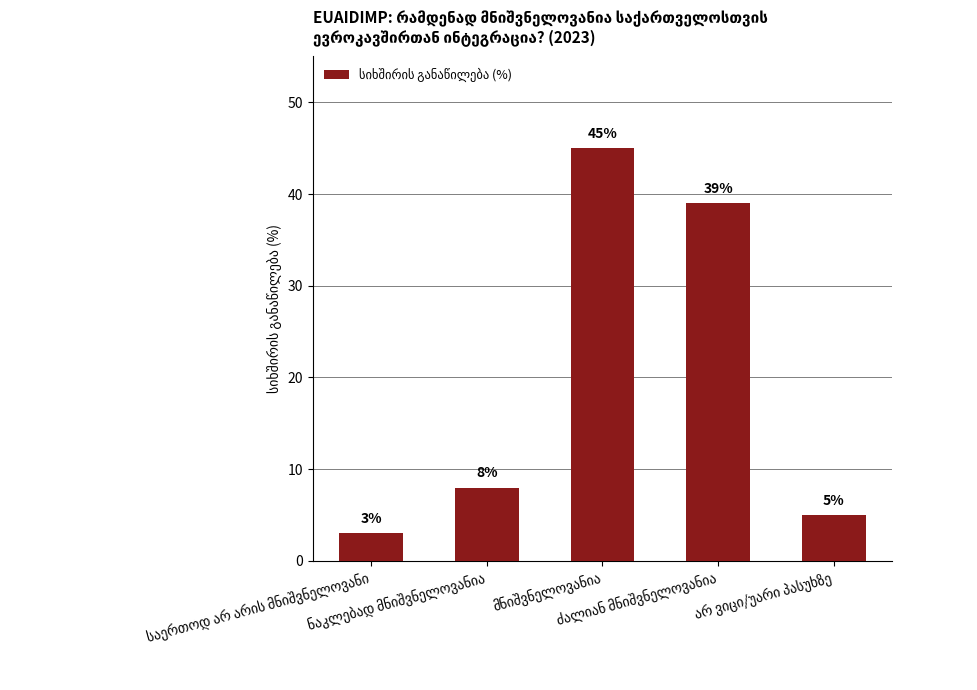

What is the smallest value displayed?

3